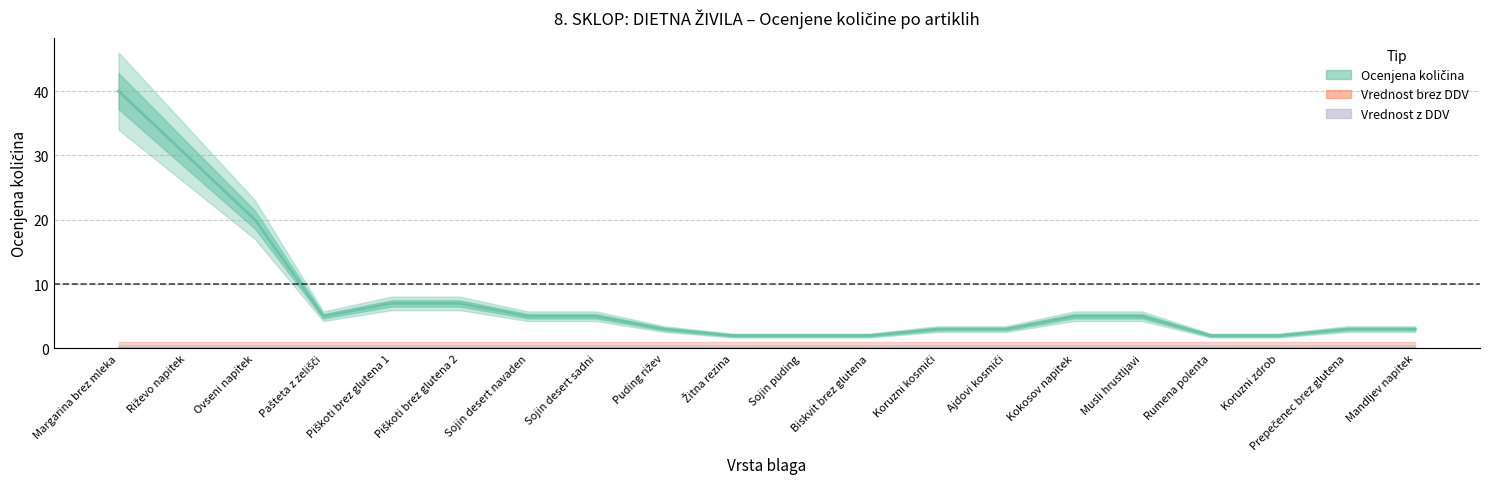

How many series are shown in this chart?

3